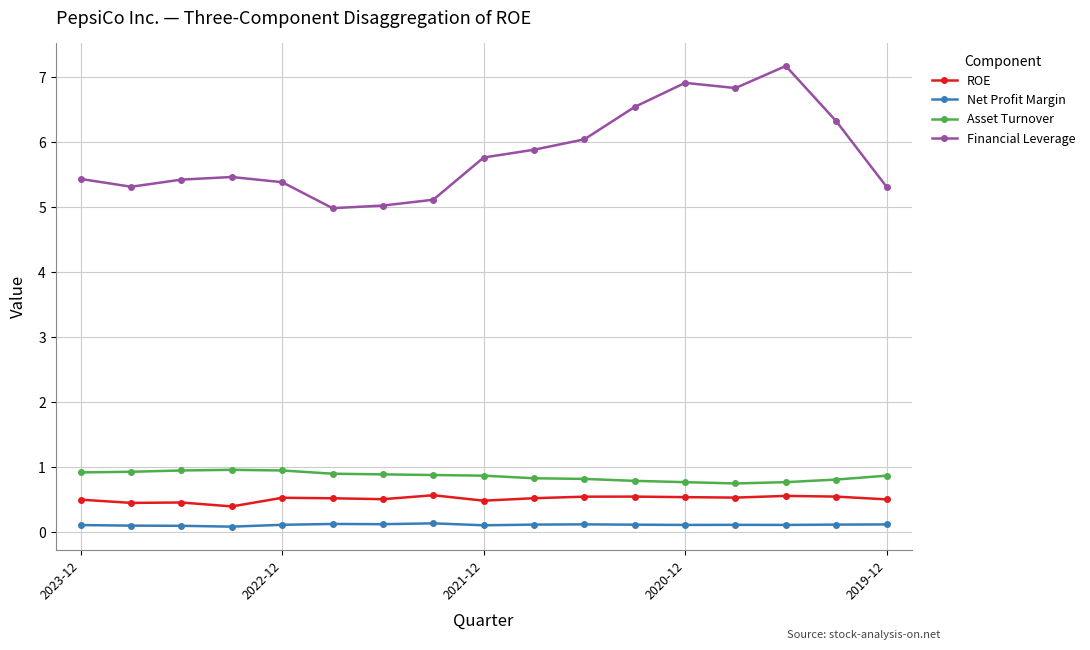

What is the highest value of the ROE series?

0.6